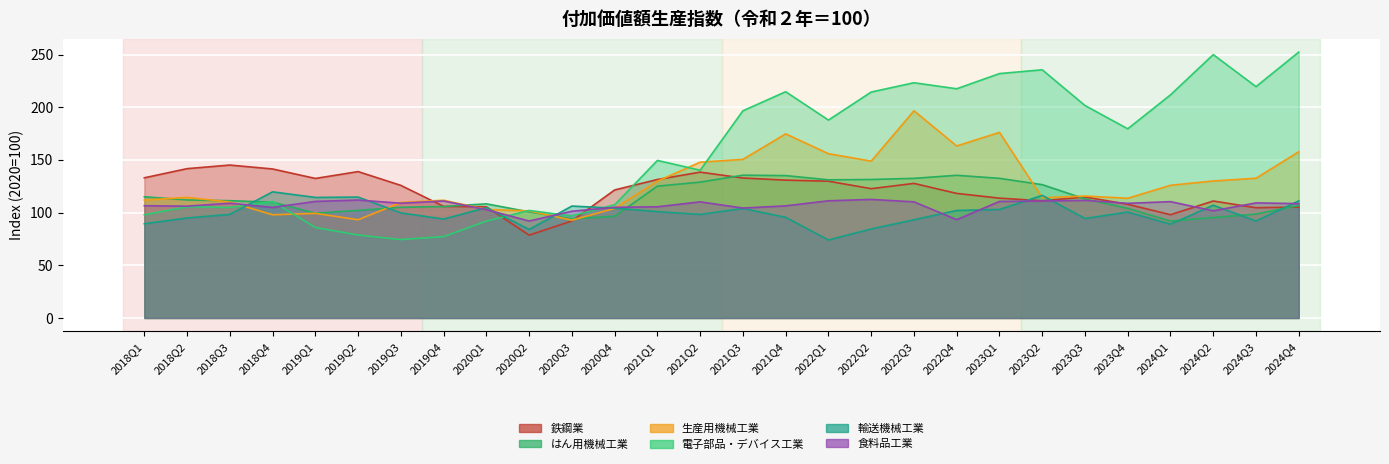

Rank the series by their maximum value, from highest to lowest.

電子部品・デバイス工業, 生産用機械工業, 鉄鋼業, はん用機械工業, 輸送機械工業, 食料品工業